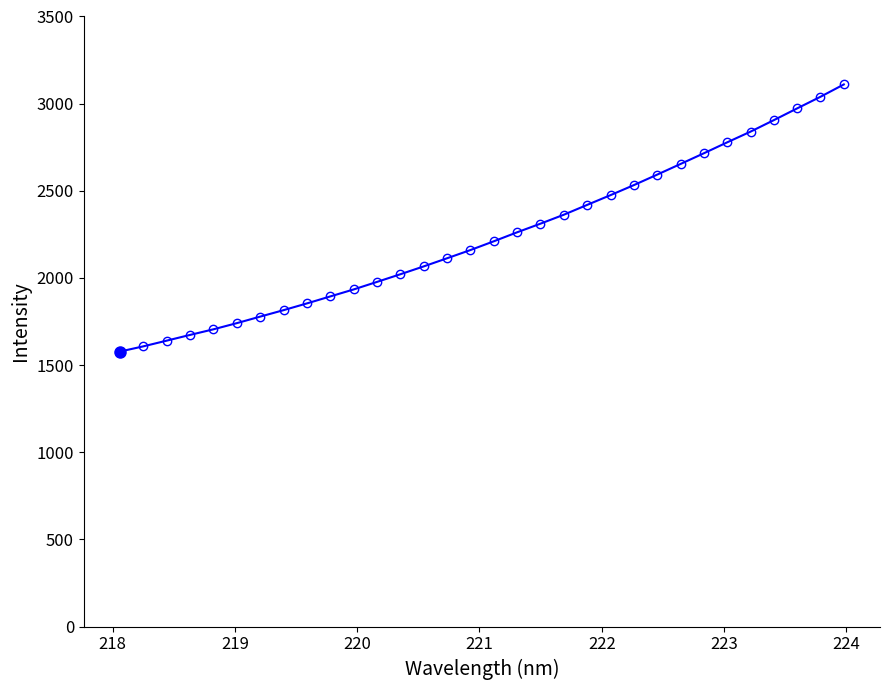

What is the value of the 10th point from the left?

1894.1